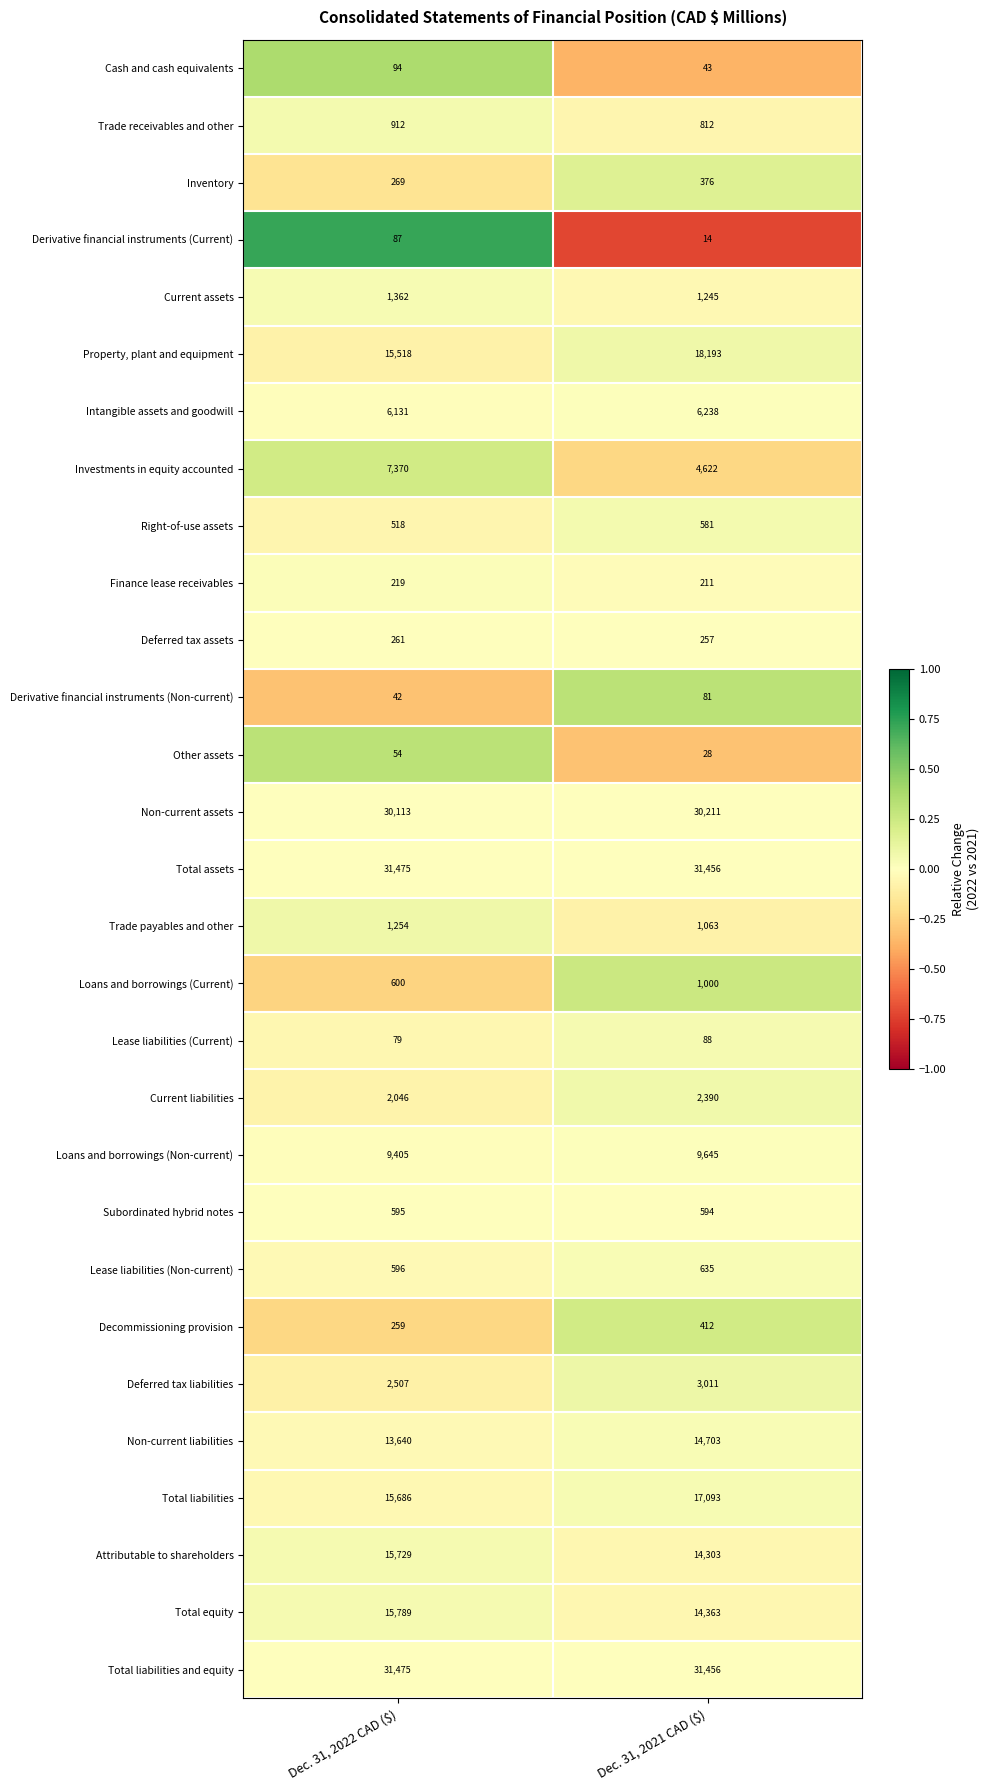

What is the approximate value of Derivative financial instruments (Current) at Dec. 31, 2022 CAD ($), to the nearest 10?

90